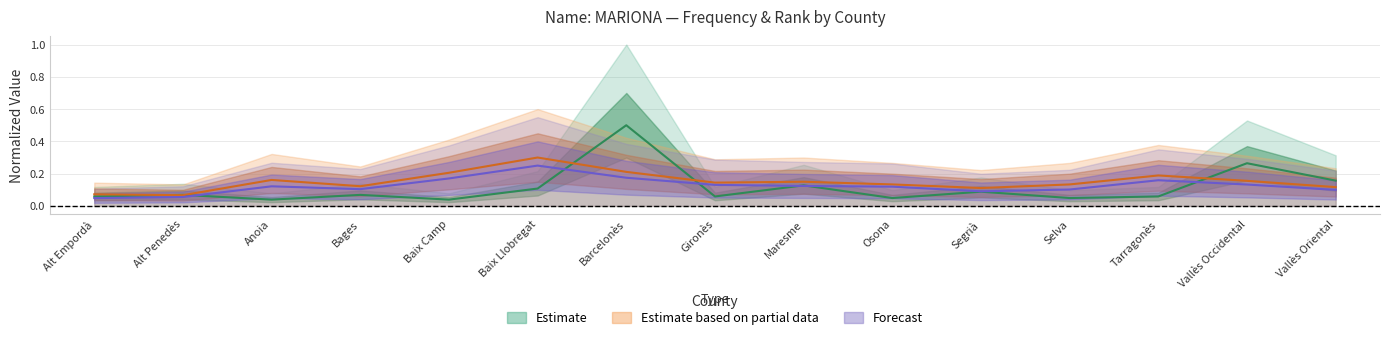

Reading left to right, list all the values displayed in this chart.

Frequency: 0.1	0.1	0.0	0.1	0.0	0.1	0.5	0.1	0.1	0.0	0.1	0.0	0.1	0.3	0.2
Position. Total: 0.0	0.1	0.1	0.1	0.2	0.2	0.2	0.1	0.1	0.1	0.1	0.1	0.2	0.1	0.1
Position. Girls: 0.1	0.1	0.2	0.1	0.2	0.3	0.2	0.1	0.1	0.1	0.1	0.1	0.2	0.2	0.1